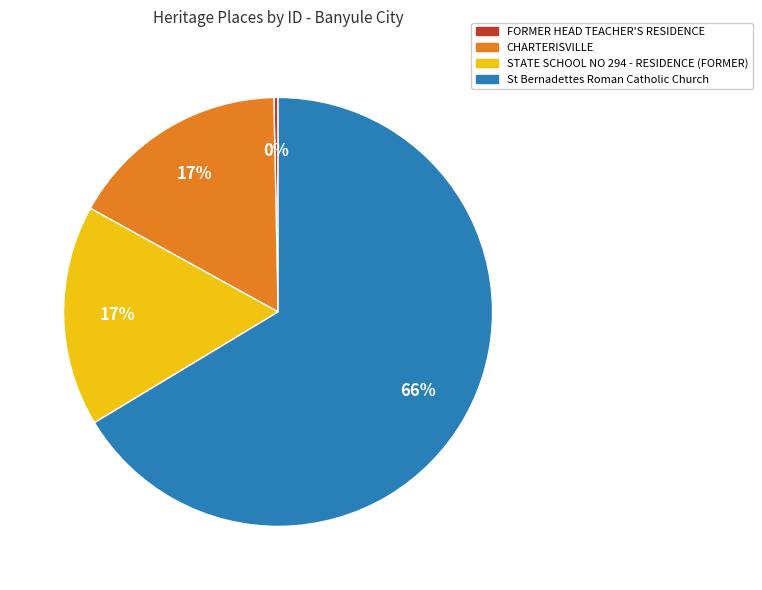

What is the largest slice in the pie chart?

St Bernadettes Roman Catholic Church